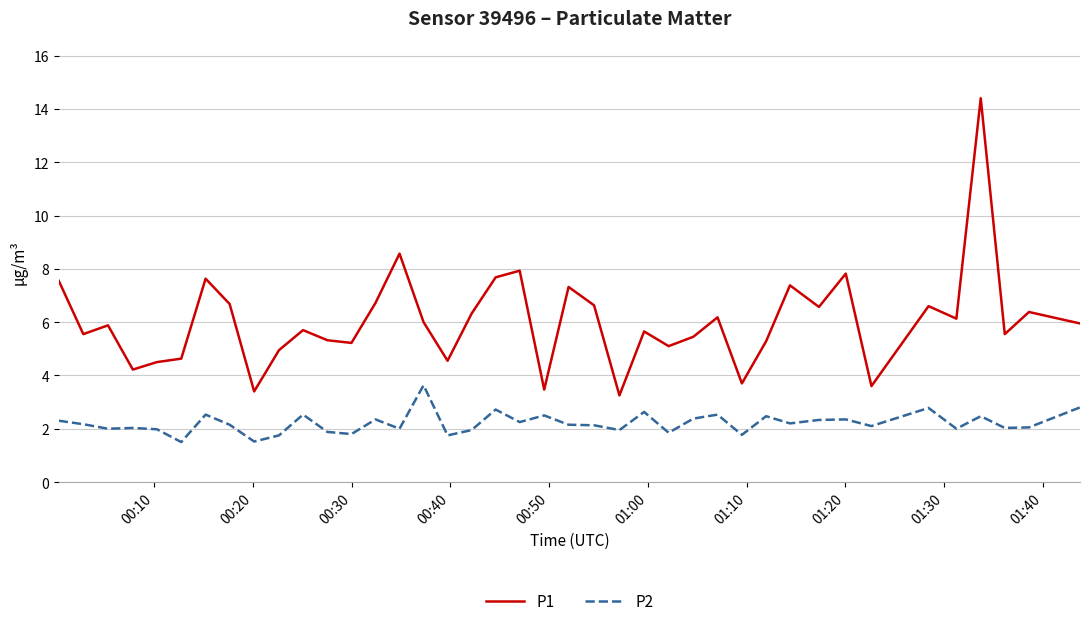

True or false: P2 and P1 cross at least once.

False